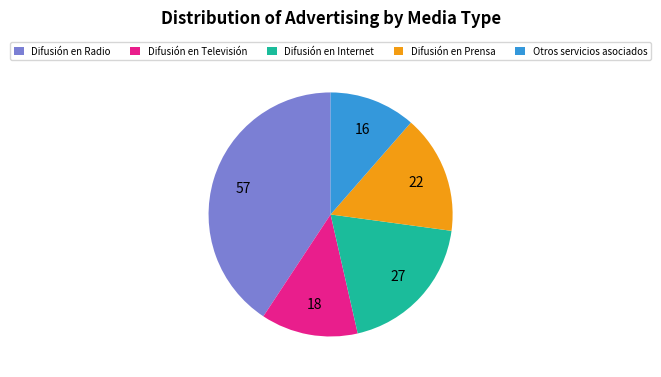

Which slice is the largest?

Difusión en Radio